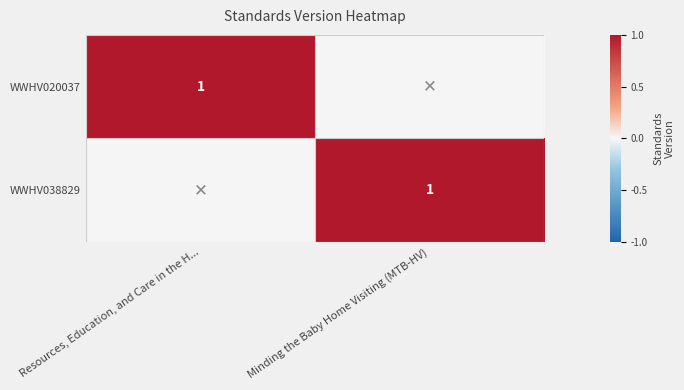

The WWHV020037 series shows 0 at Resources, Education, and Care in the H.... True or false?

False